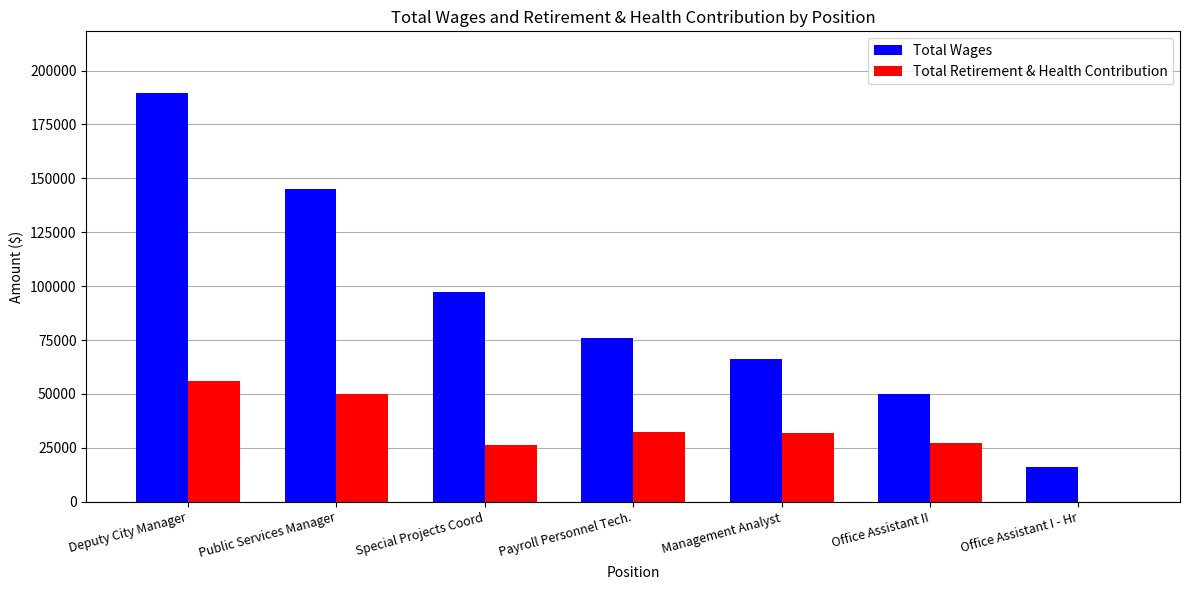

Which series has the largest total across all categories?

Total Wages